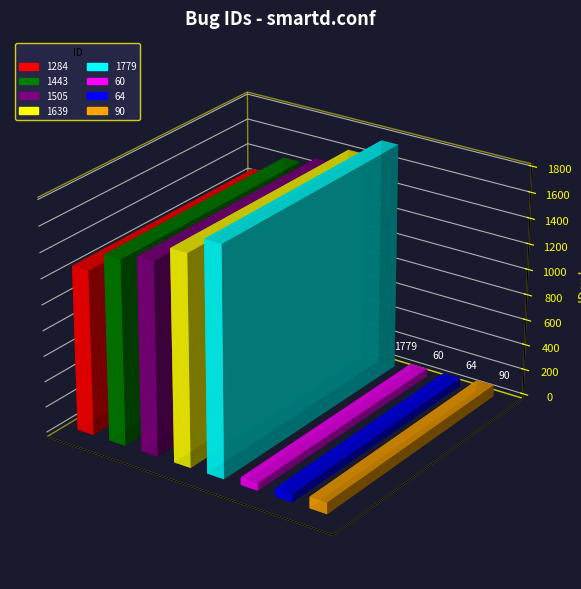

How many categories are shown in the chart?

8